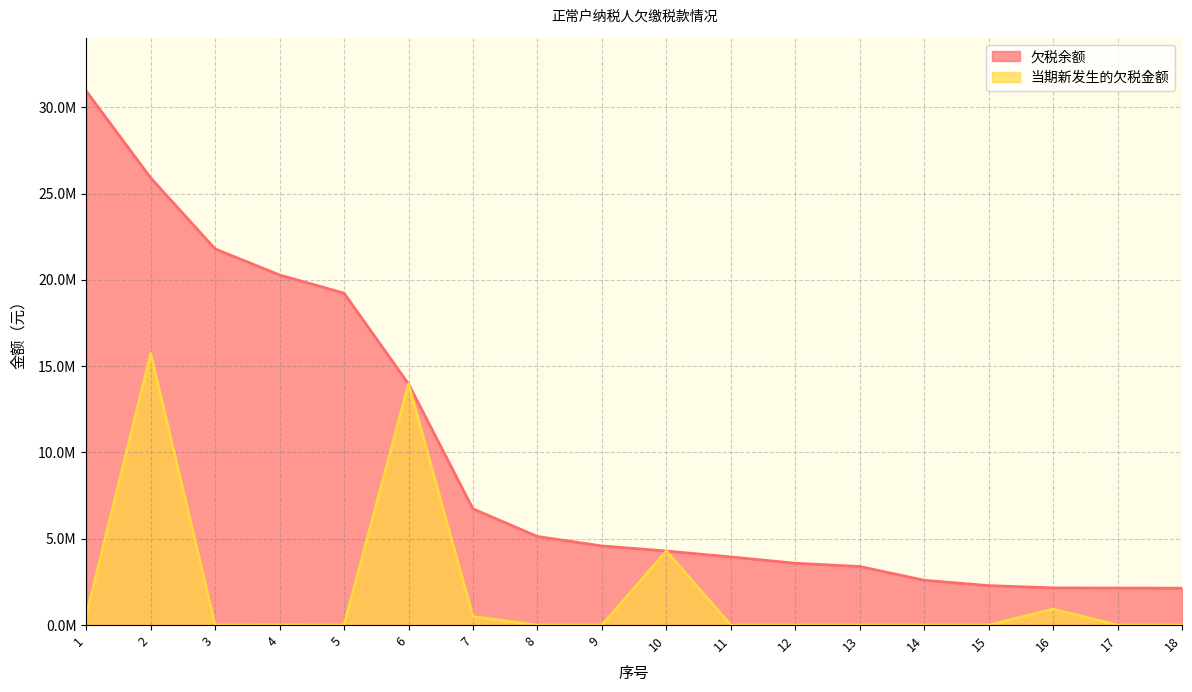

Reading left to right, transcribe all the data shown in this chart.

欠税余额: 1=30939149.2	2=25910145.4	3=21793711.2	4=20283778.0	5=19230481.7	6=13970956.2	7=6732618.6	8=5132286.3	9=4585655.0	10=4289959.3	11=3947062.5	12=3581748.6	13=3393468.2	14=2595441.5	15=2286365.6	16=2153100.1	17=2146243.3	18=2135892.9
当期新发生的欠税金额: 1=557695.9	2=15733268.2	3=0.0	4=2487.8	5=0.0	6=13970956.2	7=491730.5	8=0.0	9=0.0	10=4289959.3	11=0.0	12=0.0	13=0.0	14=375.4	15=0.0	16=926695.9	17=0.0	18=0.0